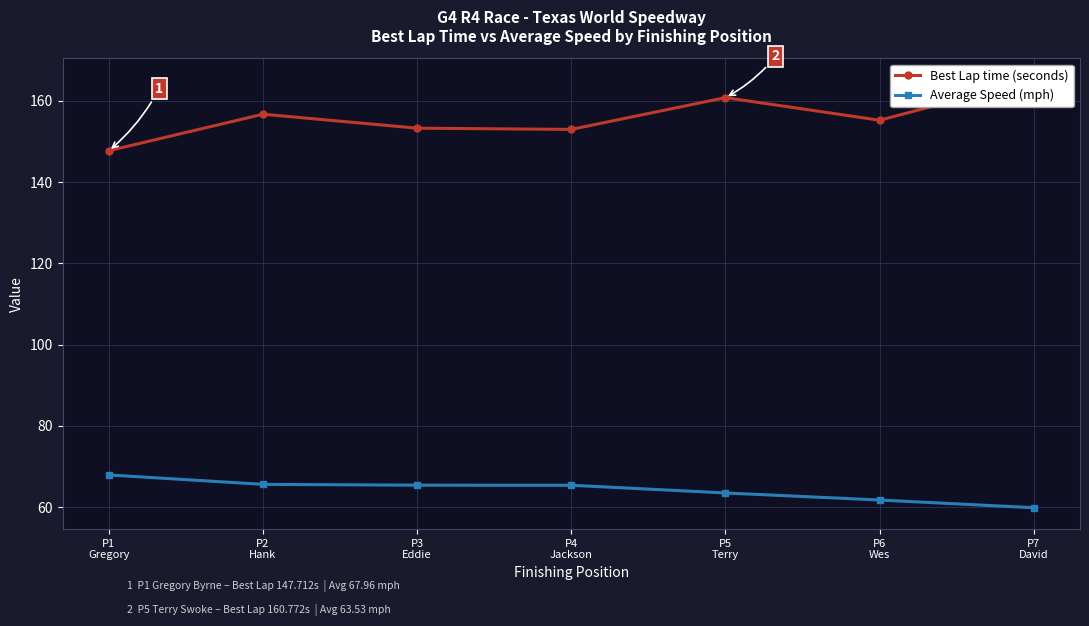

Does the chart have visible grid lines?

Yes